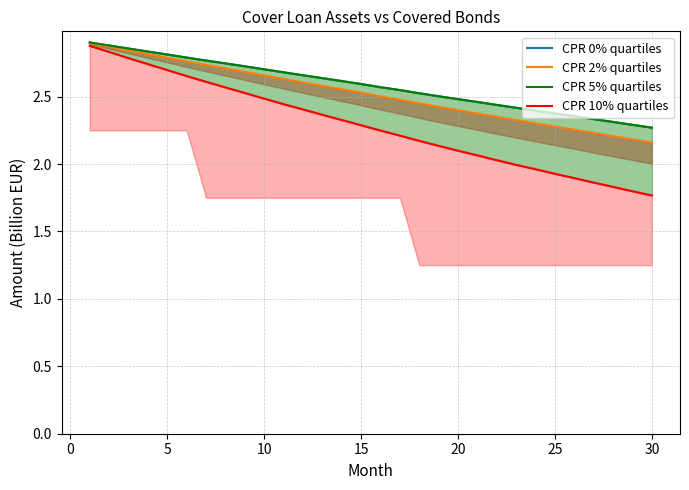

What is the maximum value shown in the chart?

2.9